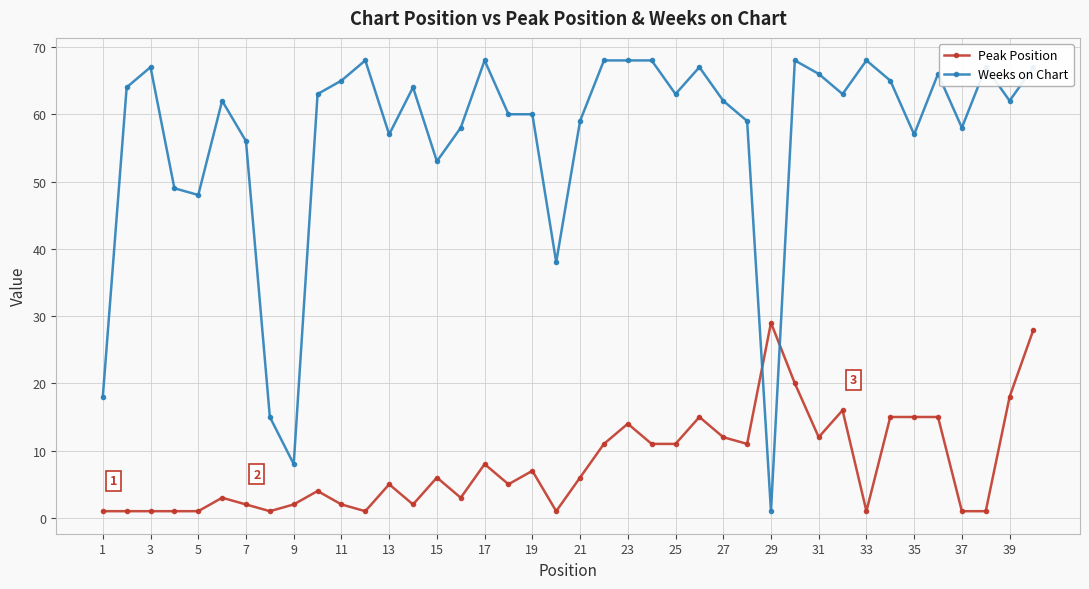

What is the minimum value for Weeks on Chart?

1